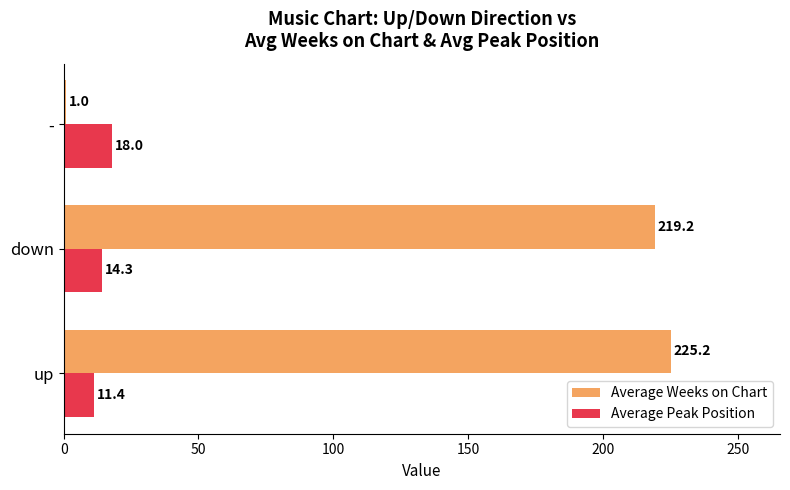

What is the maximum value for Average Weeks on Chart?

225.2